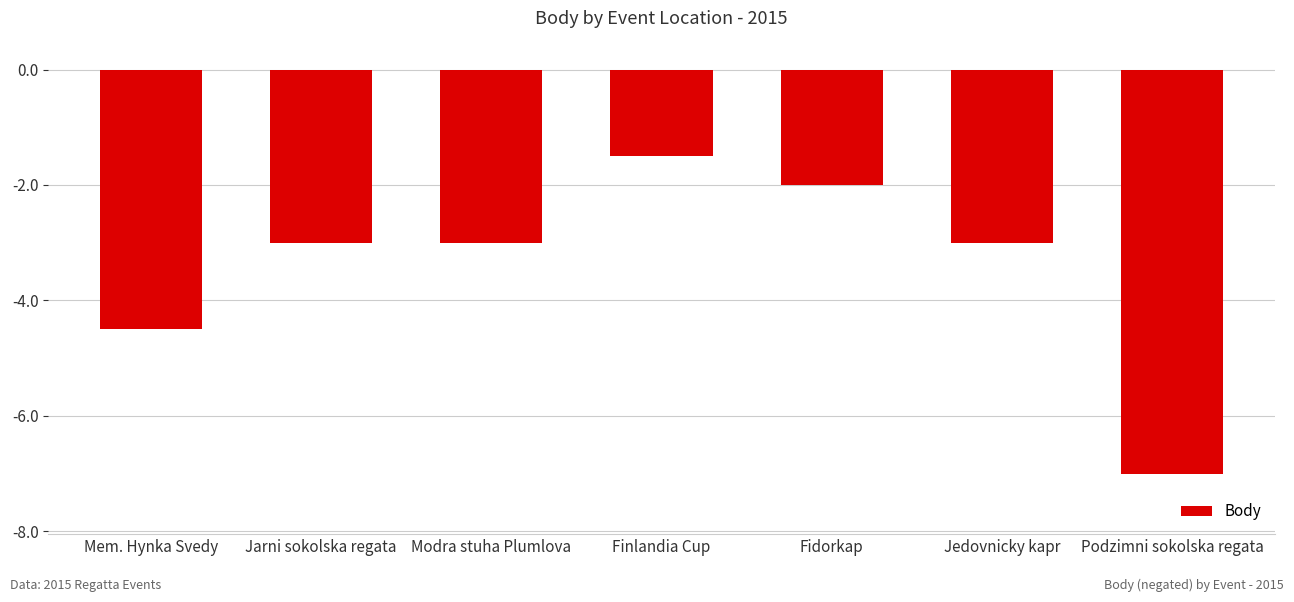

What is the difference between the values at Fidorkap and Jedovnicky kapr?

1.0